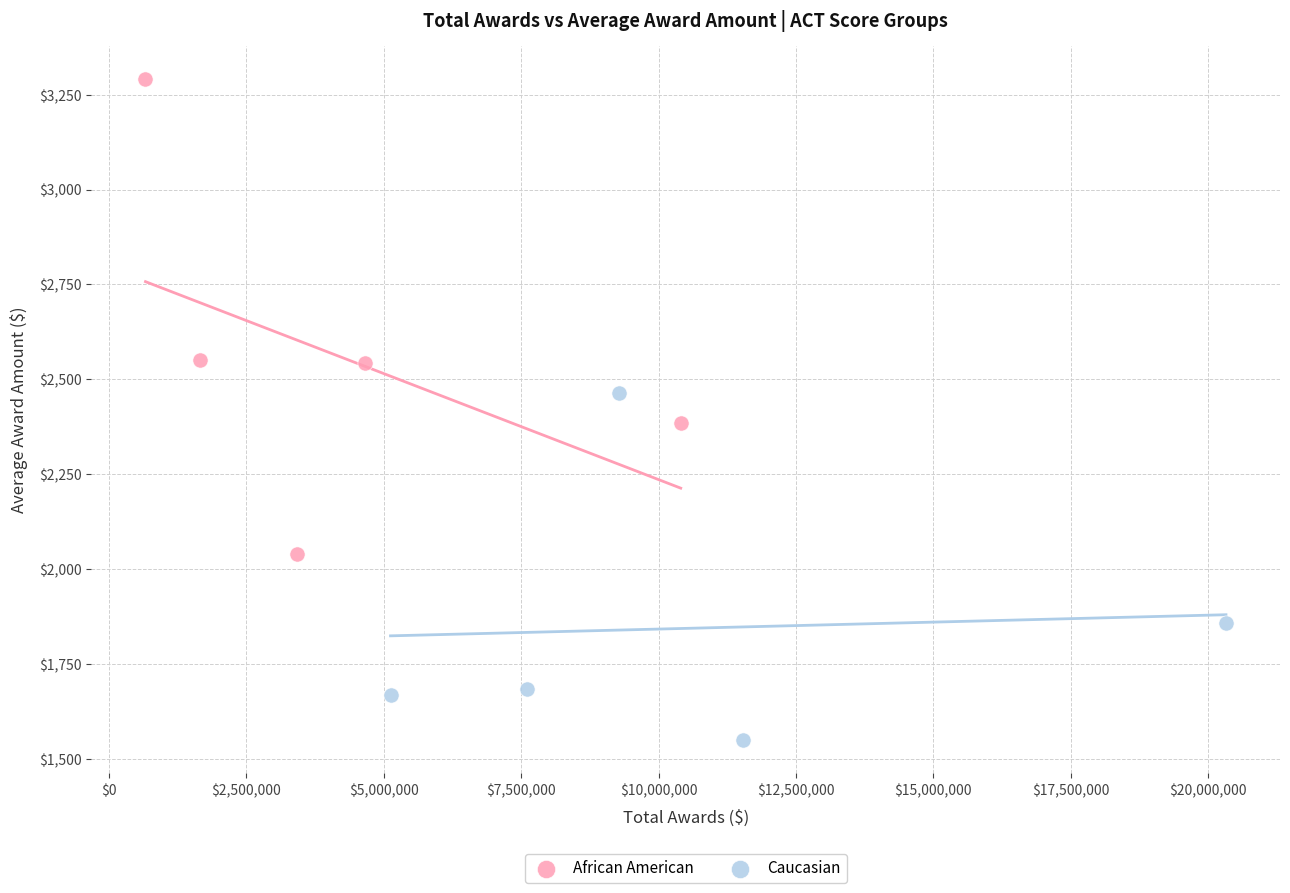

Which series reaches the maximum Y coordinate?

African American